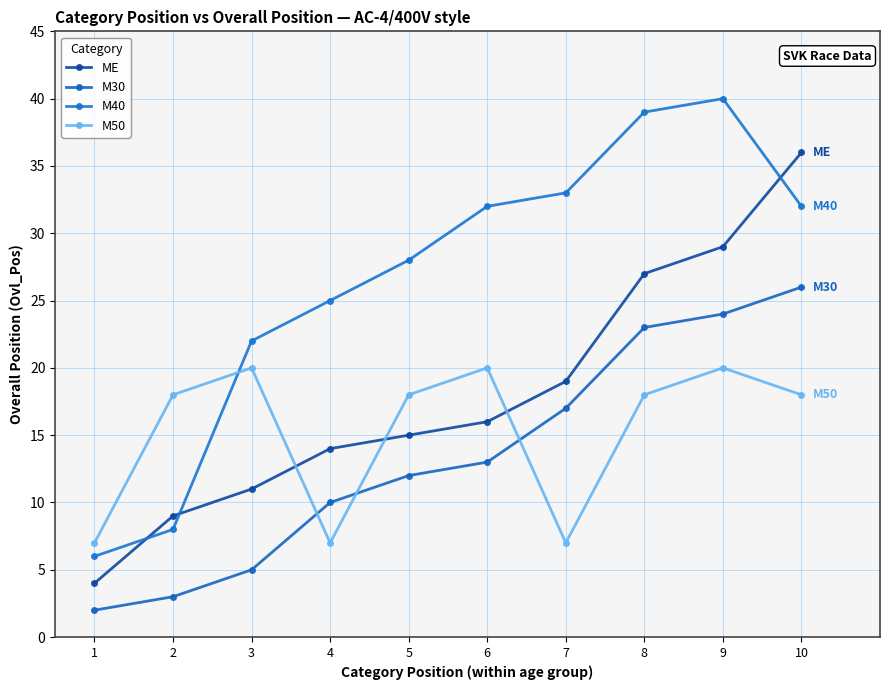

How many series are shown in this chart?

4